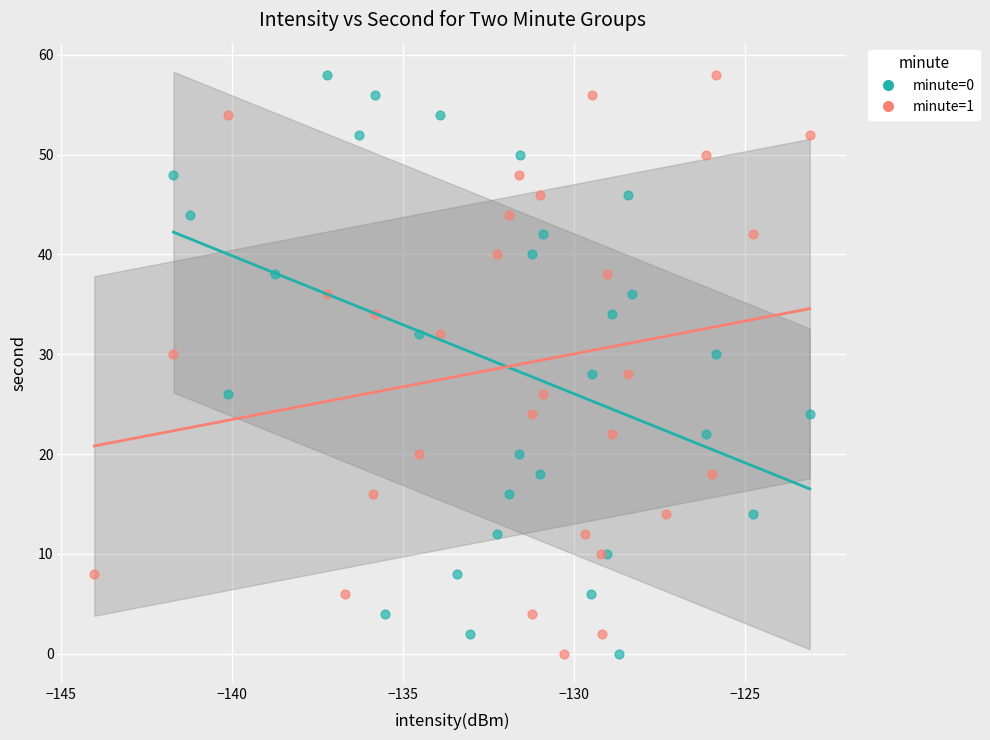

What are all the series names shown in the legend?

minute=0, minute=1